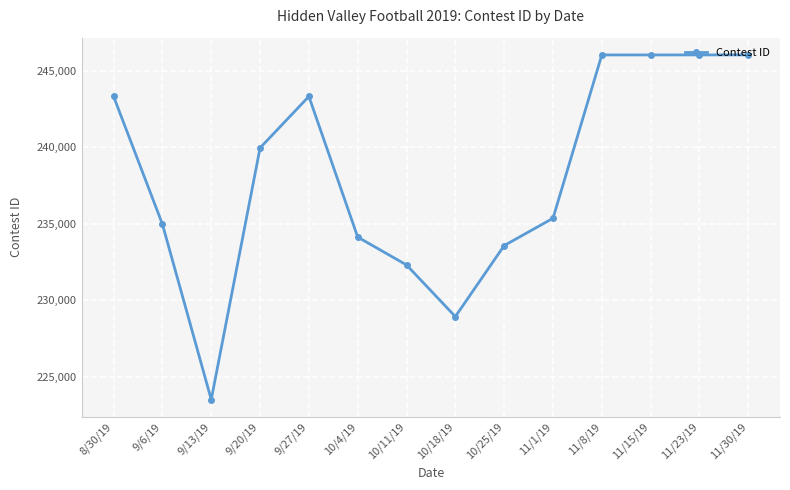

True or false: there are more than 0 points higher than both neighbors.

True